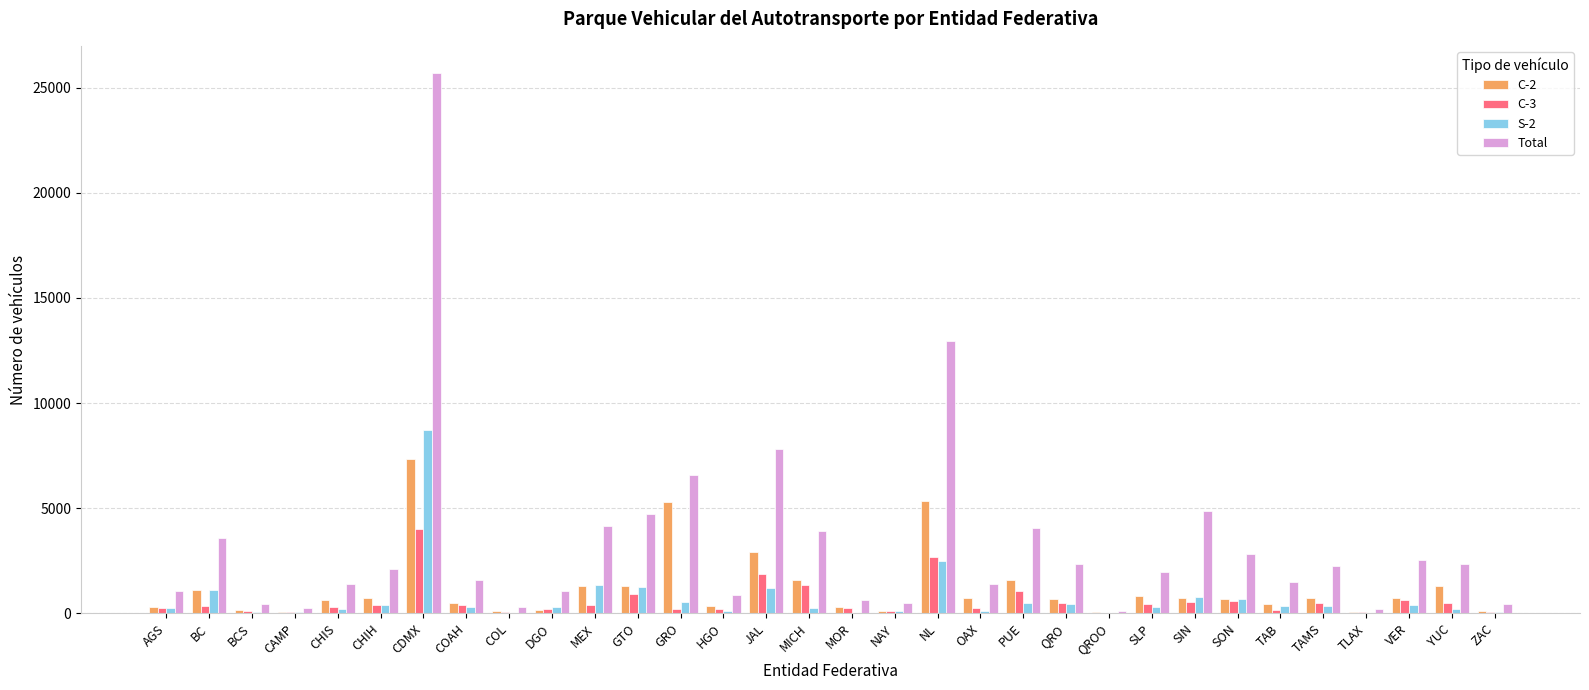

Which series has the largest total across all categories?

Total